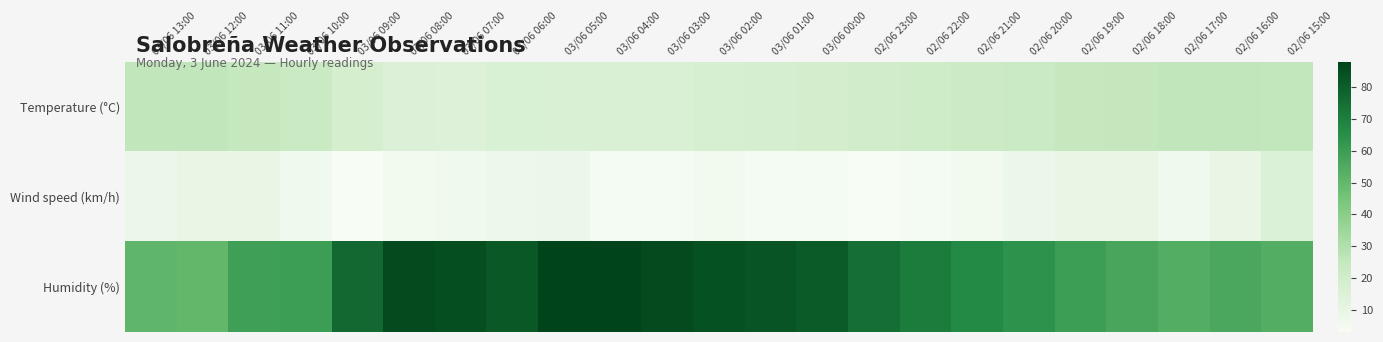

Rank the series by their average value, from lowest to highest.

Wind speed (km/h), Temperature (°C), Humidity (%)